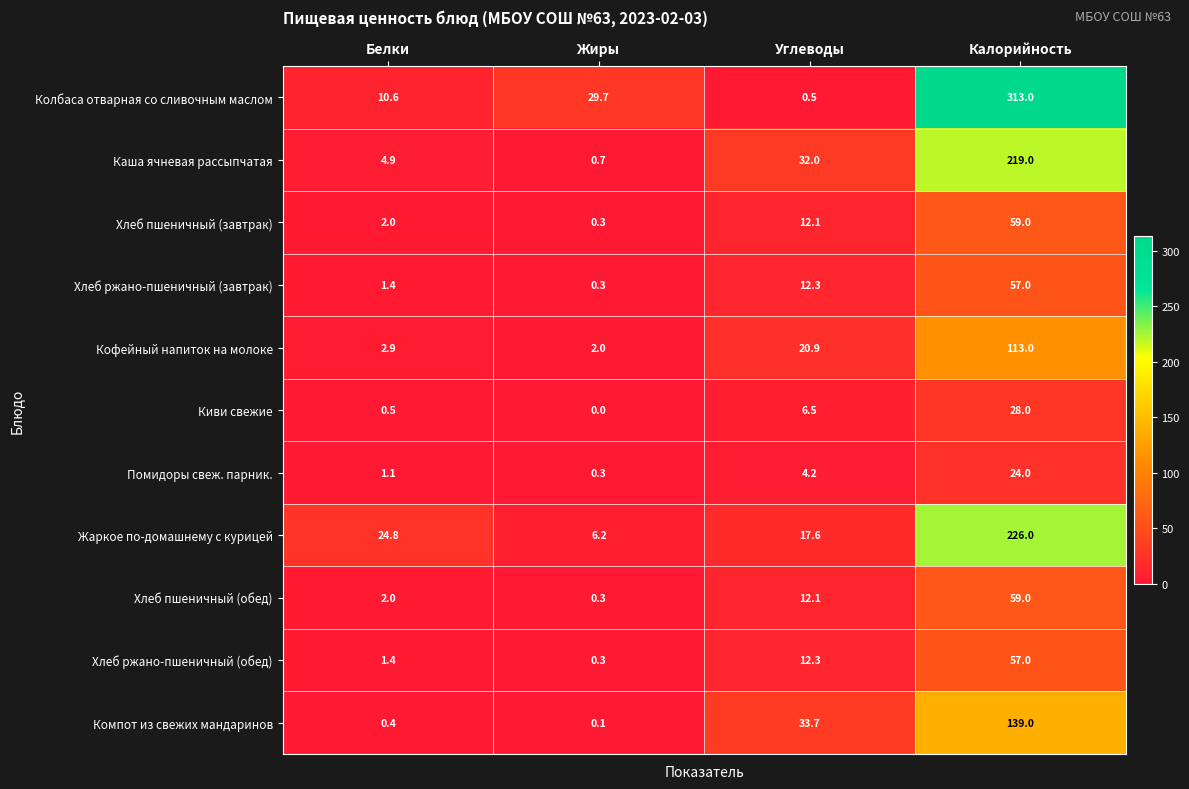

What is the difference between the highest and lowest values at Белки?

24.4